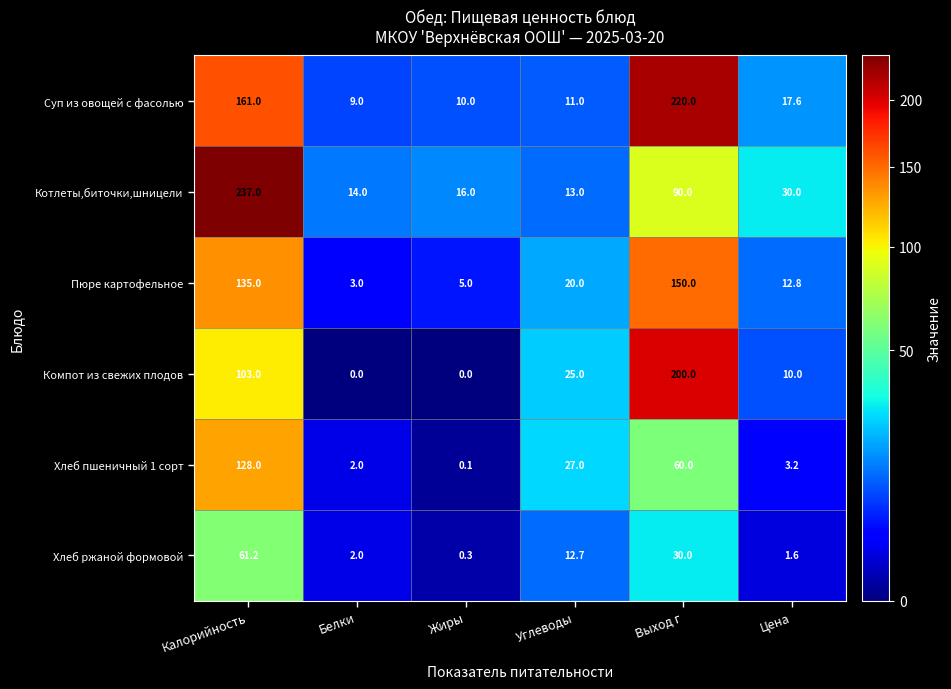

What is the difference between the Хлеб пшеничный 1 сорт values at Калорийность and Углеводы?

101.0